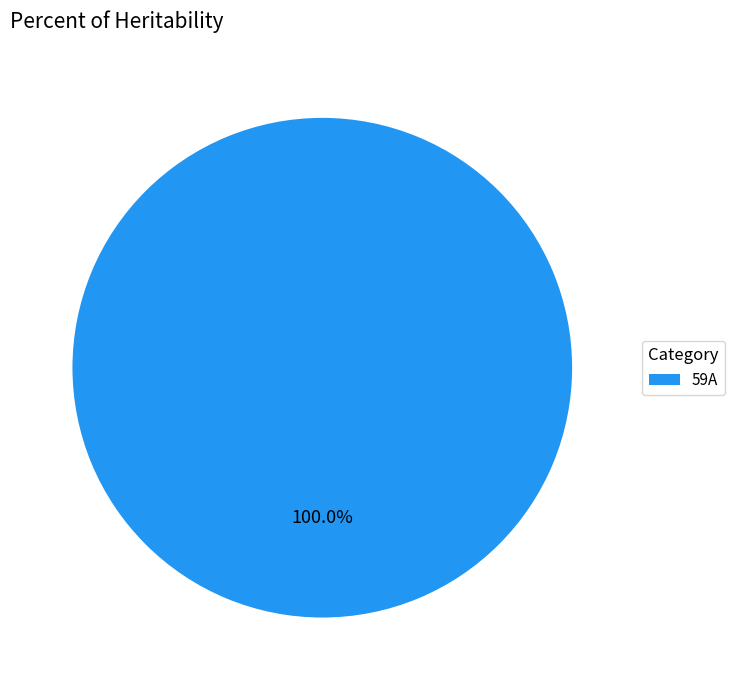

Rank the categories by value from highest to lowest.

59A